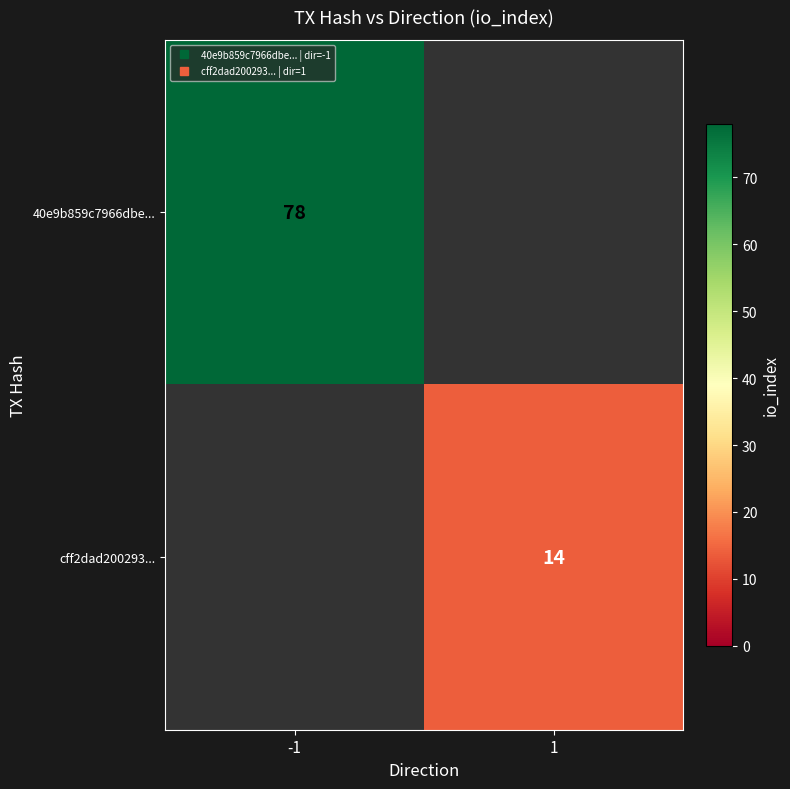

Which series has the widest spread of values?

40e9b859c7966dbe...